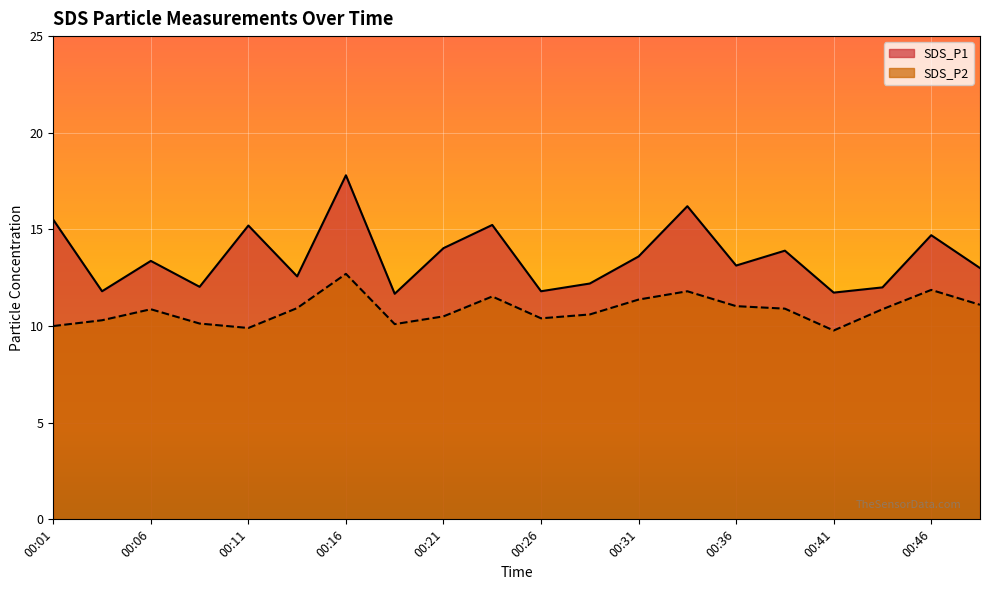

Which label corresponds to the smallest value in the chart?

00:41